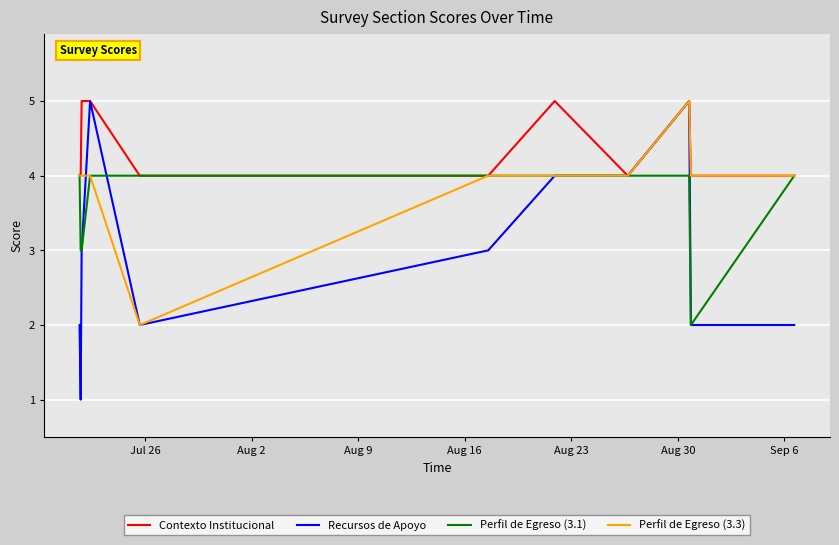

Which series has the widest spread of values?

Recursos de Apoyo